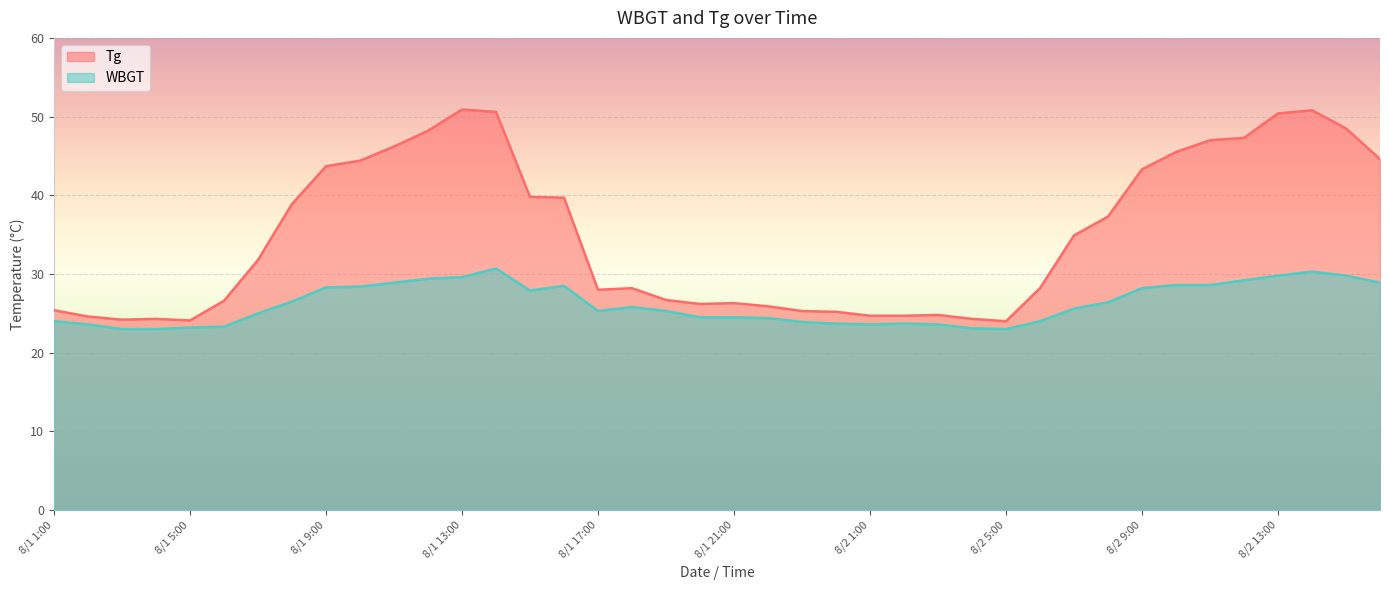

What position from the right is 8/2 6:00?

11